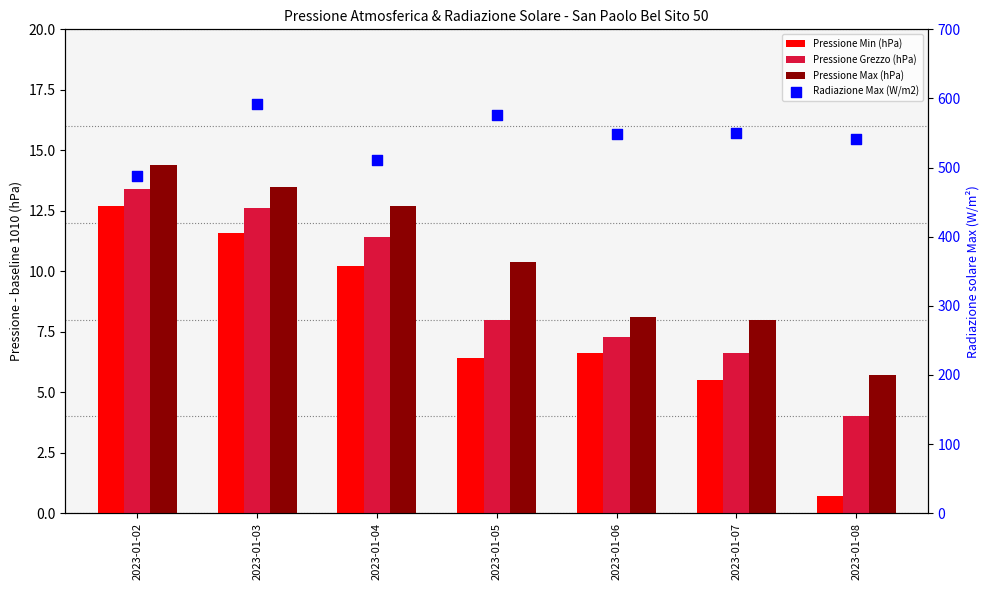

Which series reaches the maximum Y coordinate?

Radiazione Max (W/m2)